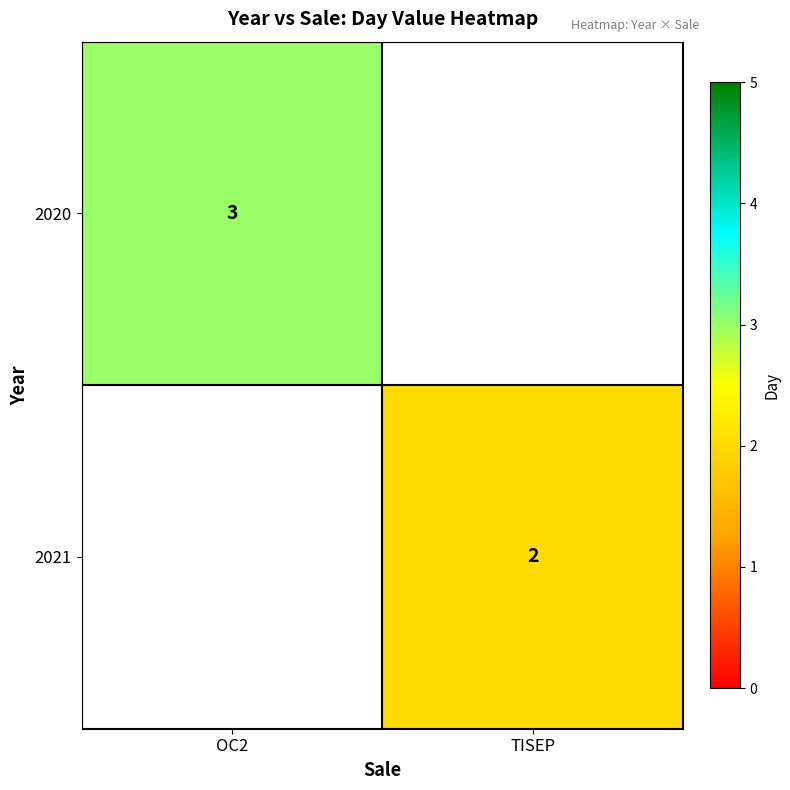

The value of 2020 at OC2 is 3. True or false?

True